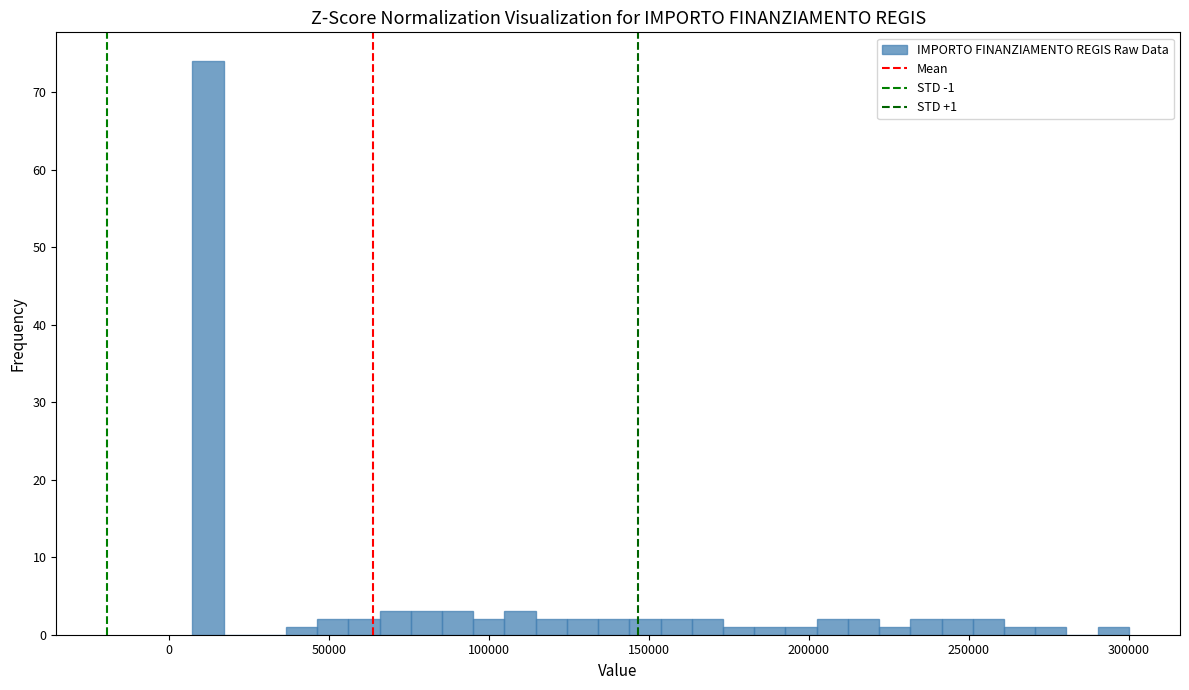

Around what value on the x-axis is the tallest bar? Give the approximate position of its centre, as read against the axis.

10000